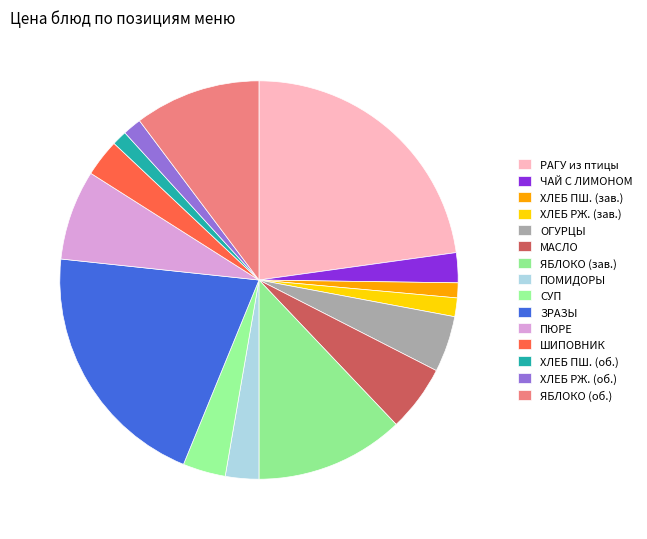

How many slices are in this pie chart?

15